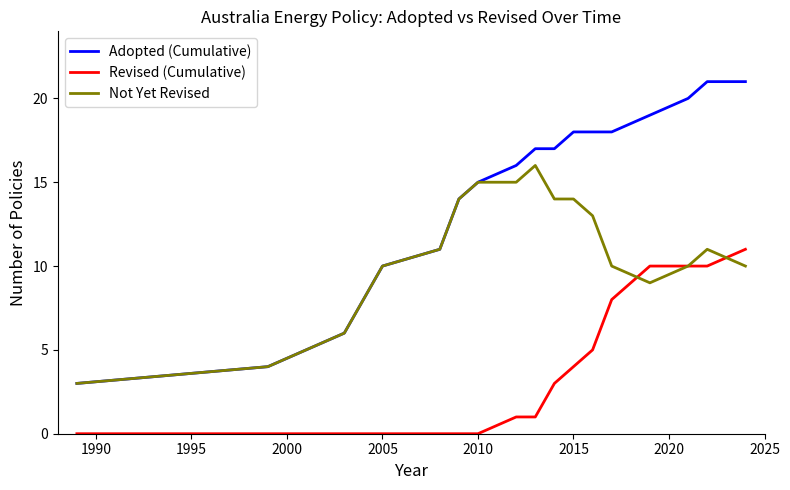

Rank the series by their maximum value, from lowest to highest.

Revised (Cumulative), Not Yet Revised, Adopted (Cumulative)